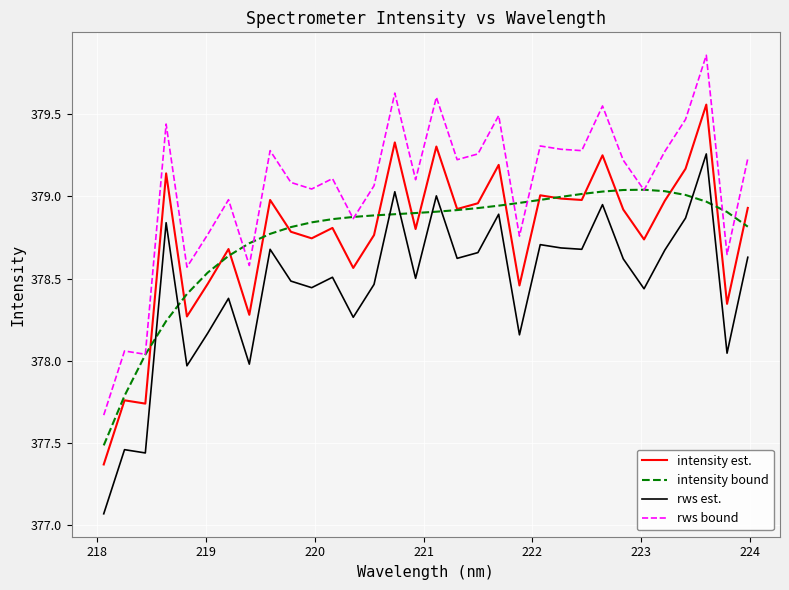

Count the number of categories in the chart.

32